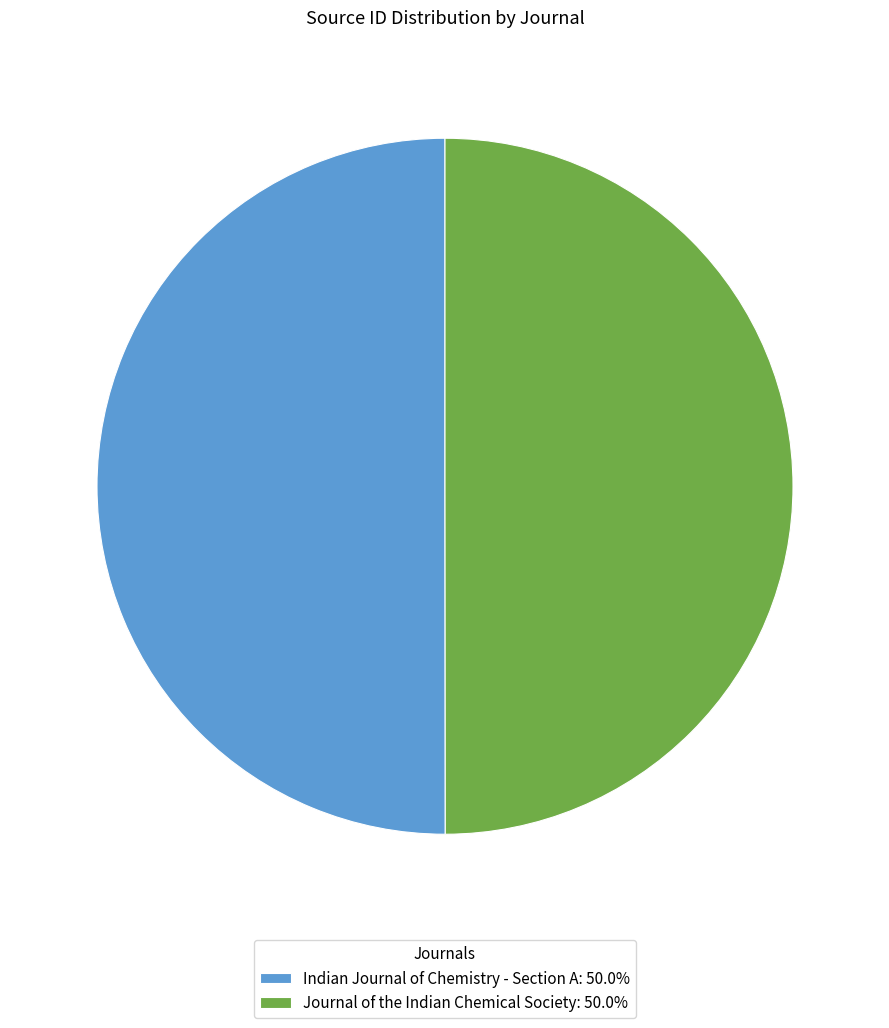

Combined, do Indian Journal of Chemistry - Section A: 50.0% and Journal of the Indian Chemical Society: 50.0% account for over 50%?

Yes